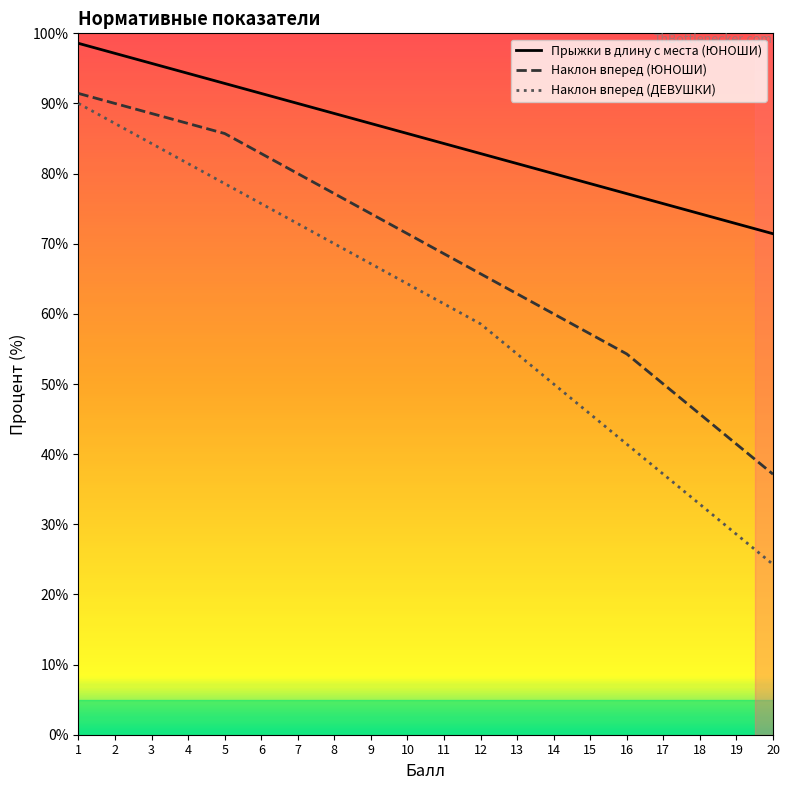

How many lines are shown in the chart?

3